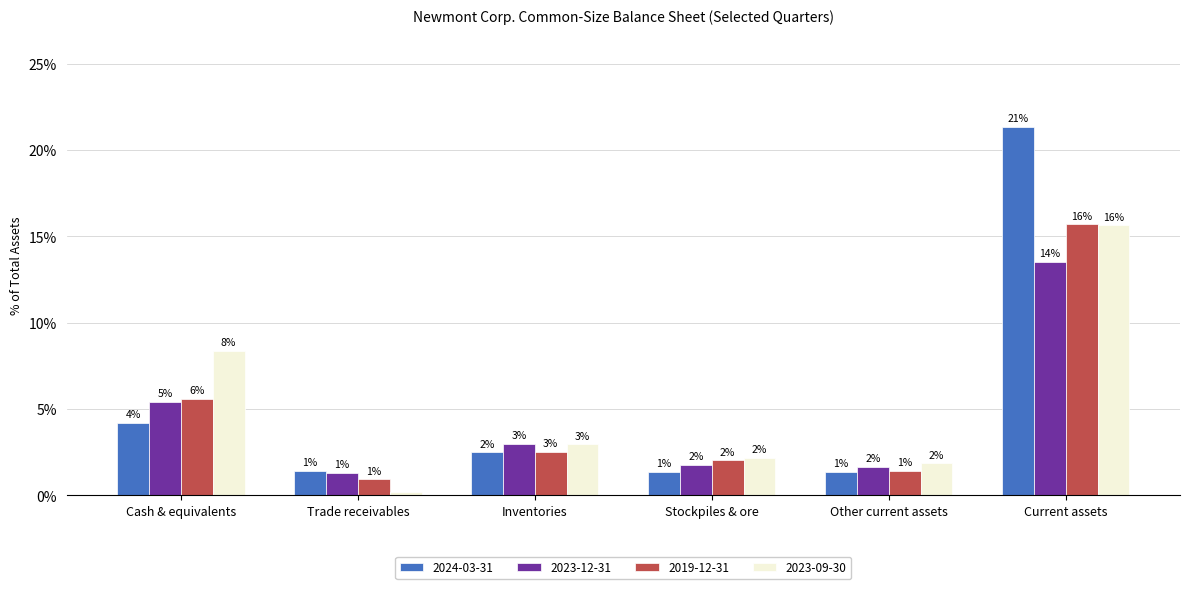

Which series has the widest spread of values?

2024-03-31